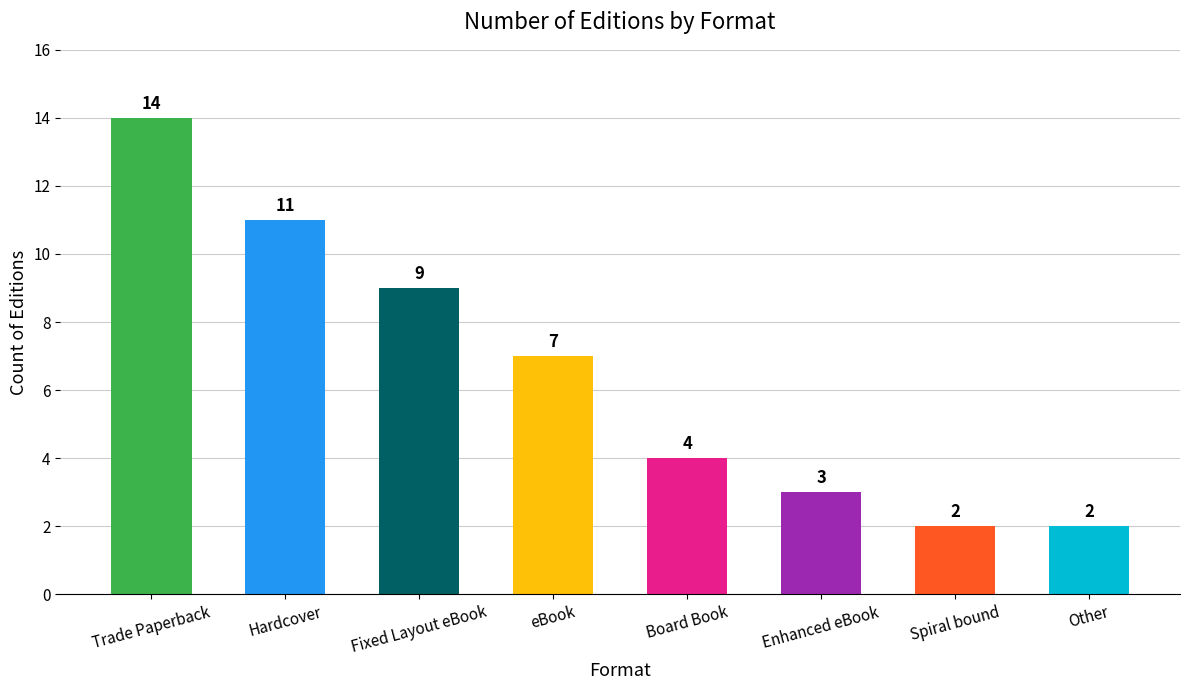

Reading right to left, transcribe all the data shown in this chart.

2	2	3	4	7	9	11	14